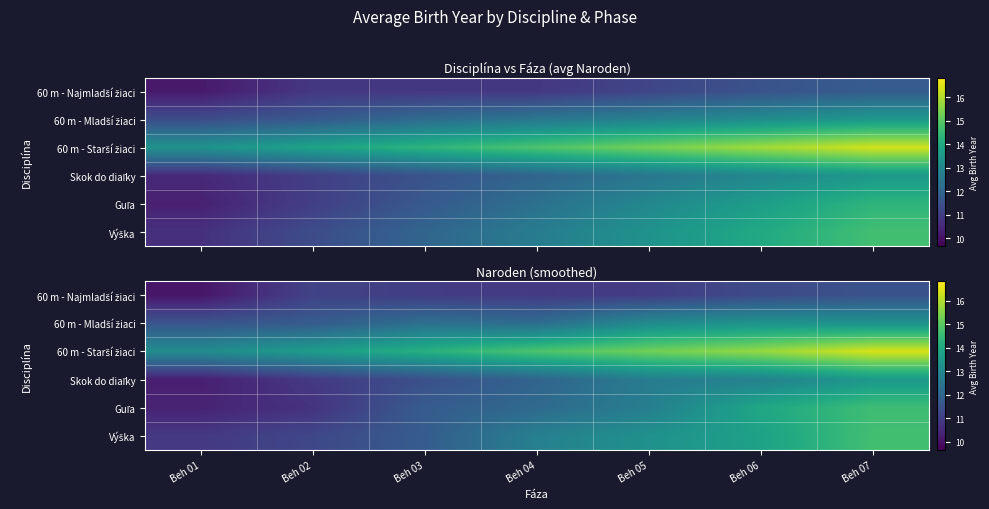

Rank the series by their maximum value, from lowest to highest.

60 m - Najmladší žiaci, 60 m - Mladší žiaci, Skok do diaľky, Guľa, Výška, 60 m - Starší žiaci